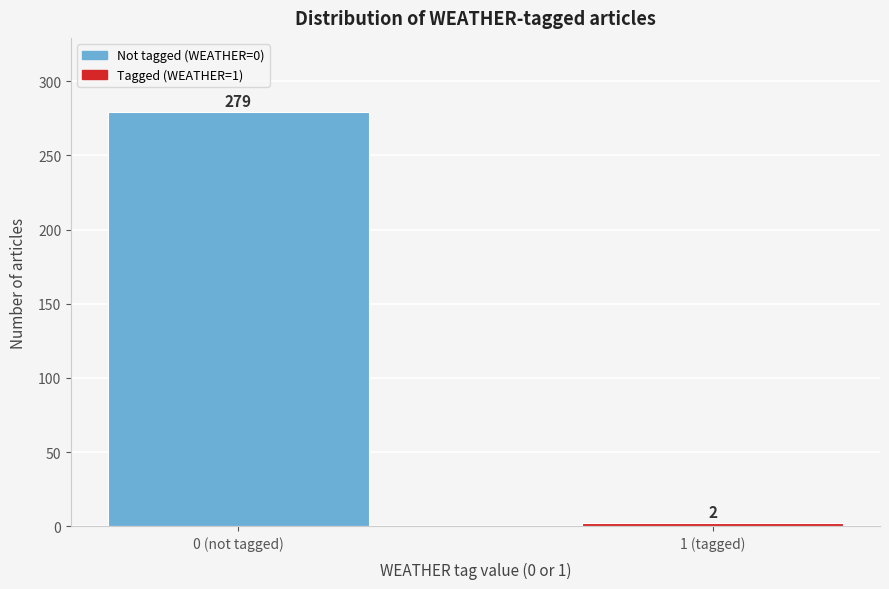

Reading right to left, extract all data points from this chart.

2	279